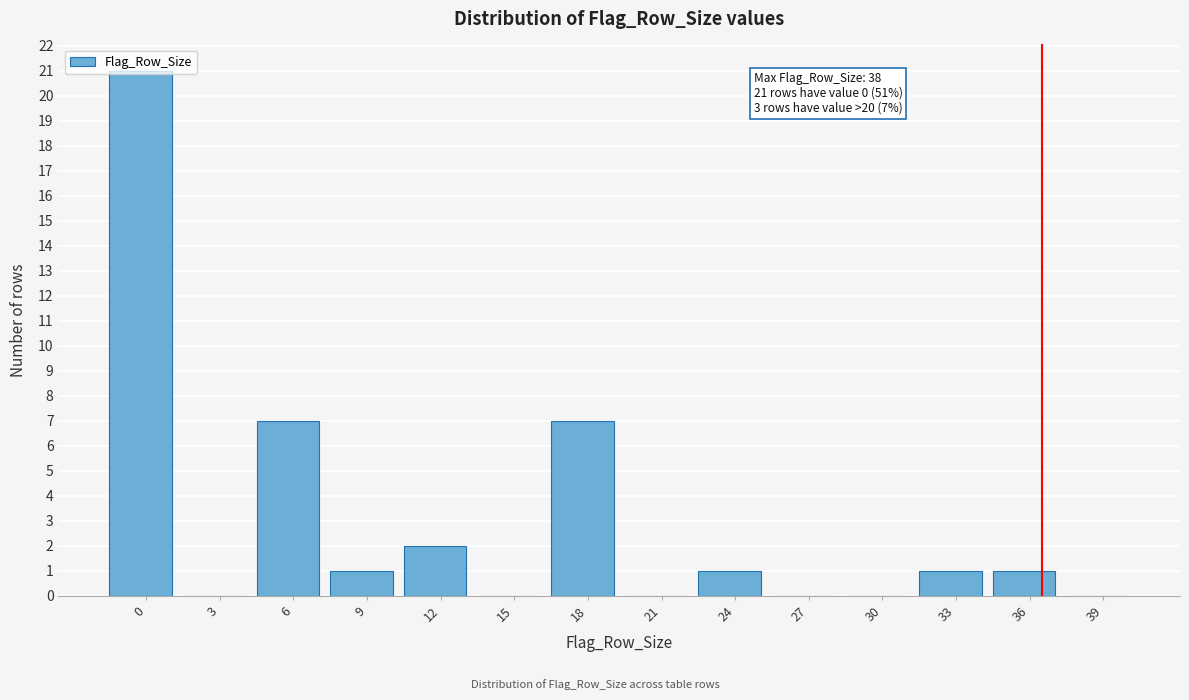

True or false: the data shows 0 at 27.

True